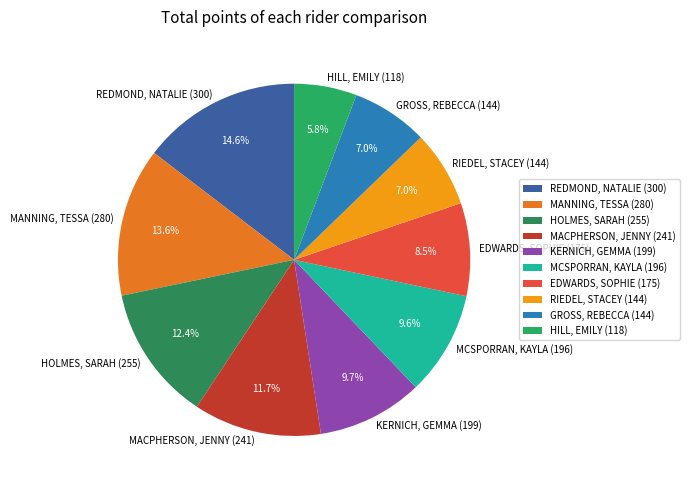

Which slice is the smallest?

HILL, EMILY